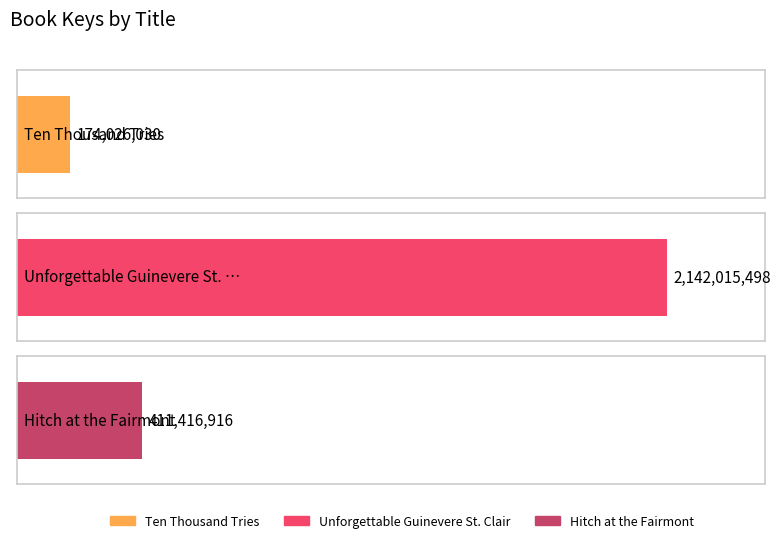

What position from the left is Ten Thousand Tries?

1